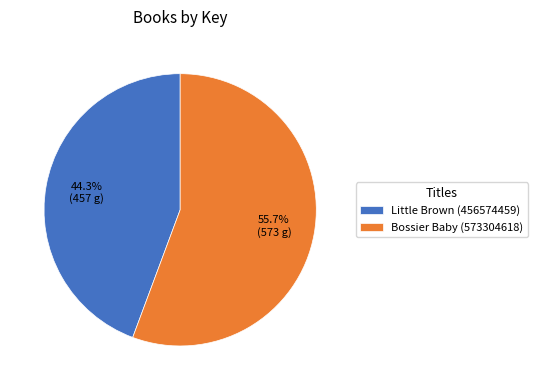

Which category has the biggest portion of the pie?

Bossier Baby (573304618)